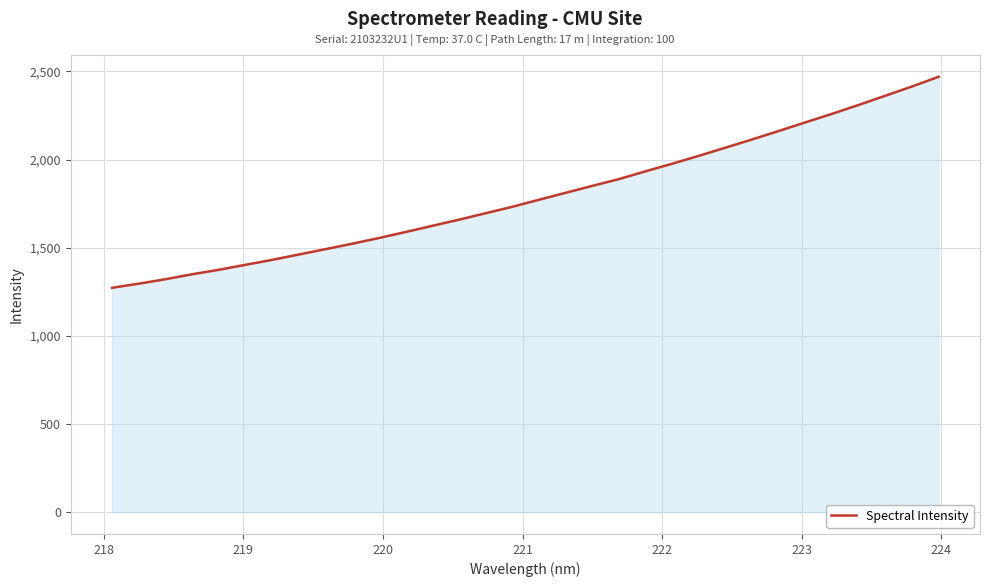

Count the number of values greater than 1772.

16